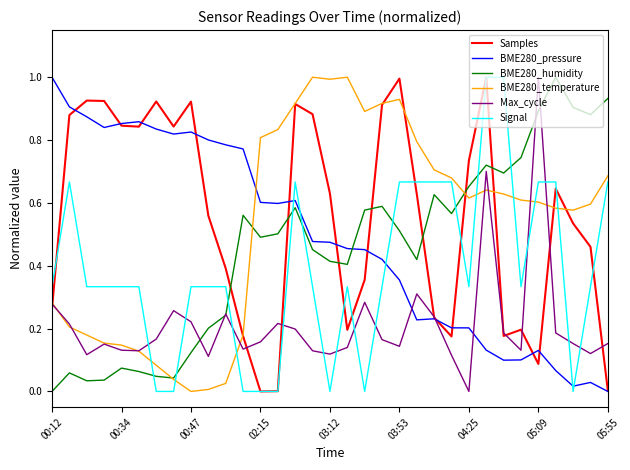

How many lines are shown in the chart?

6